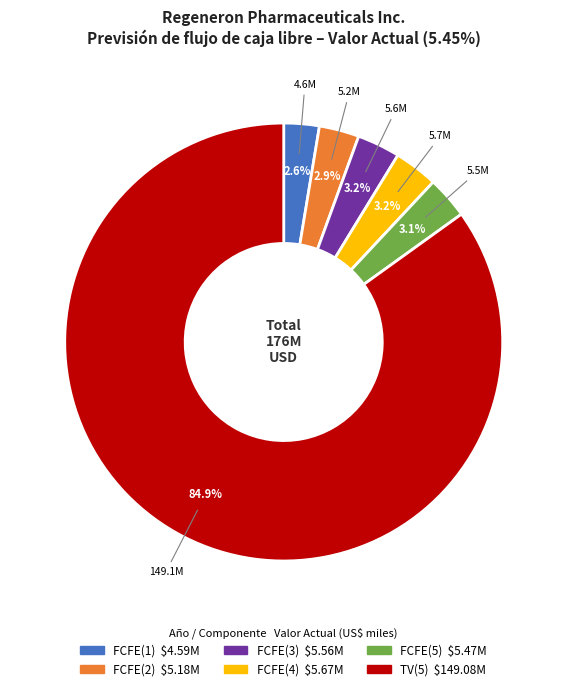

To the nearest percent, what portion does FCFE(5) represent?

3%